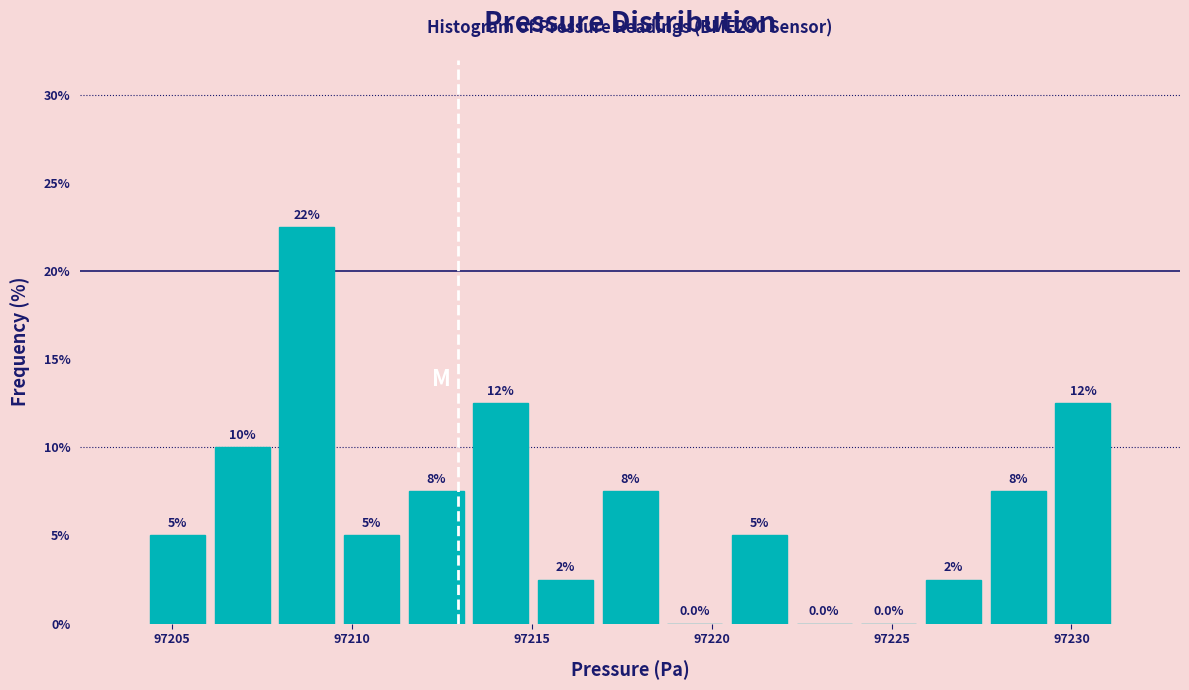

Around what value on the x-axis is the tallest bar? Give the approximate position of its centre, as read against the axis.

97208.5